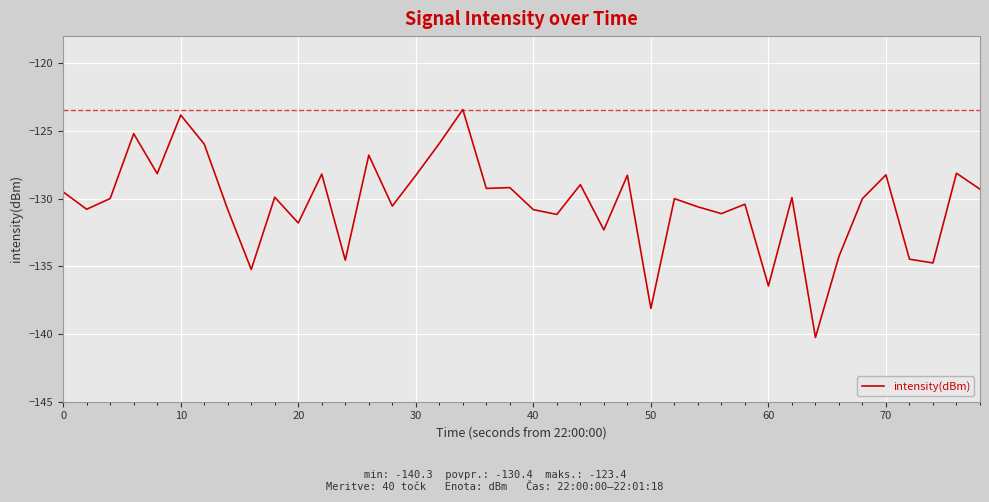

What is the maximum value shown in the chart?

-123.4